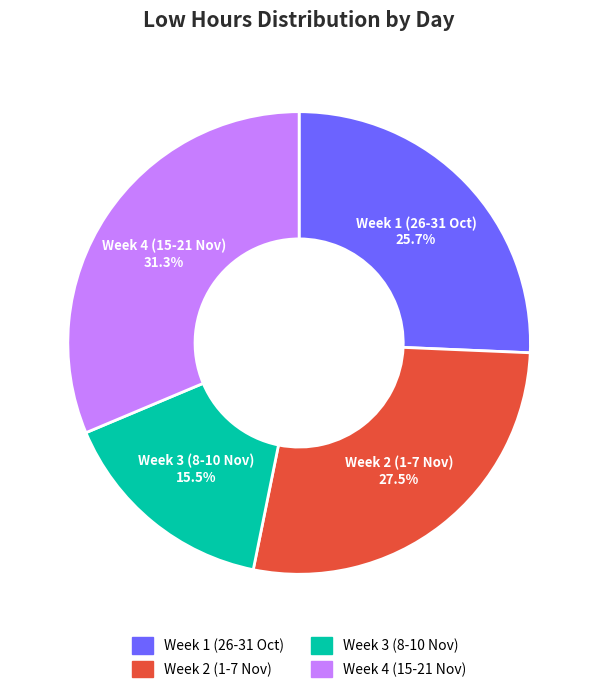

Count the number of slices in the pie.

4